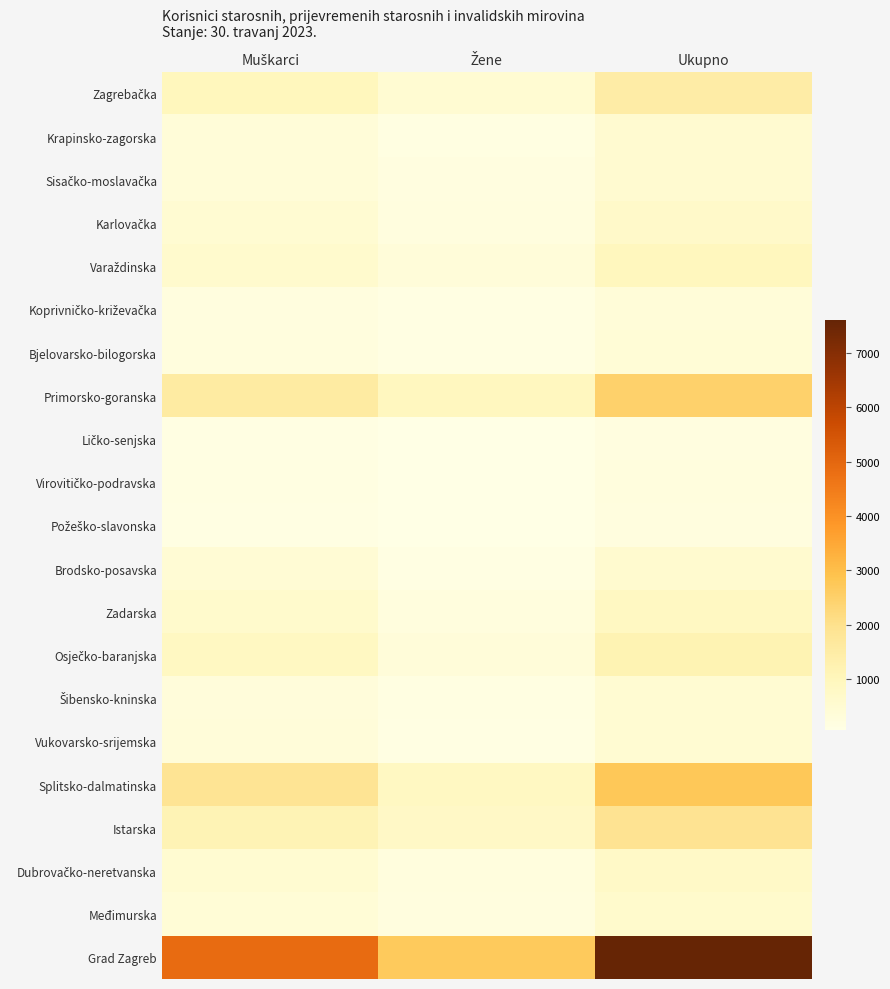

How many values in the Ličko-senjska series exceed 128?

1